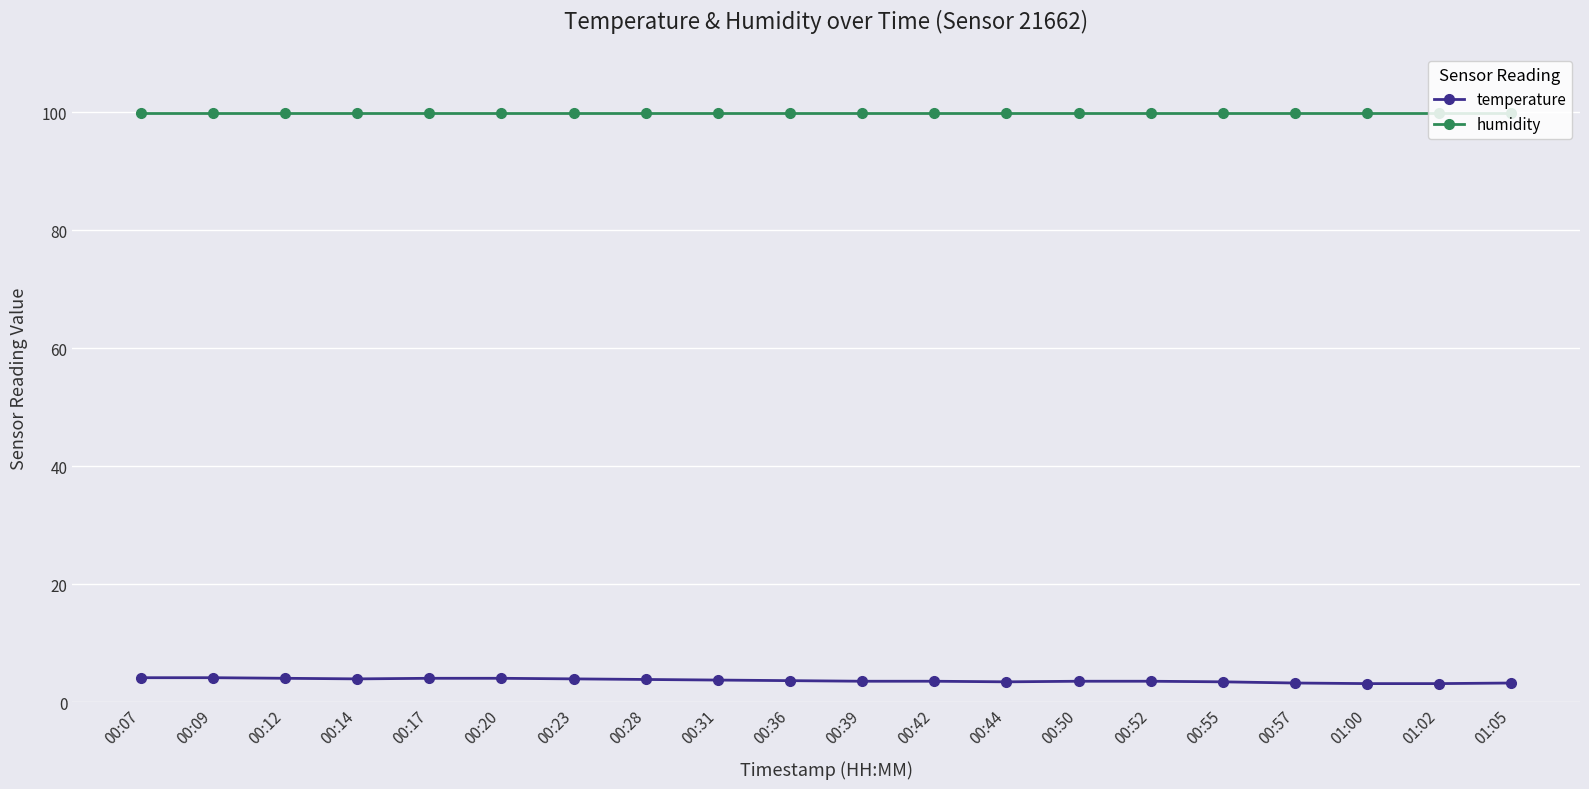

What is the spread (max minus min) of values at 00:09?

95.7